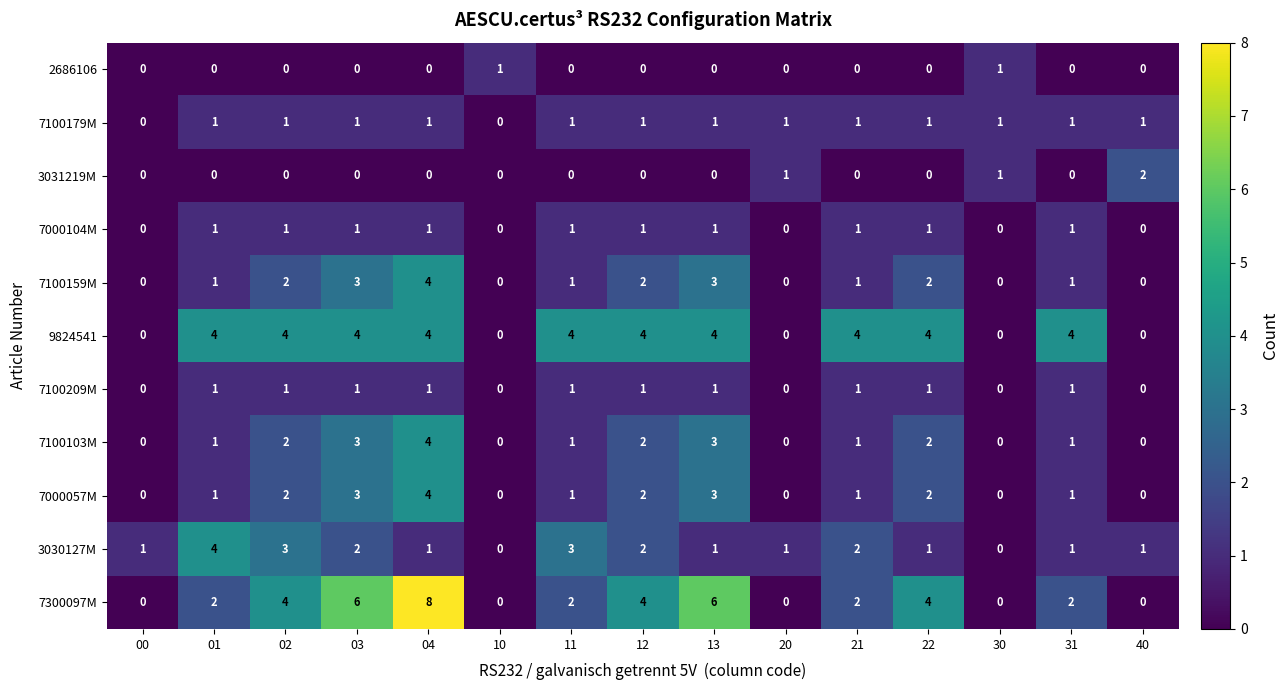

How many 7100209M values are between 0 and 1?

15